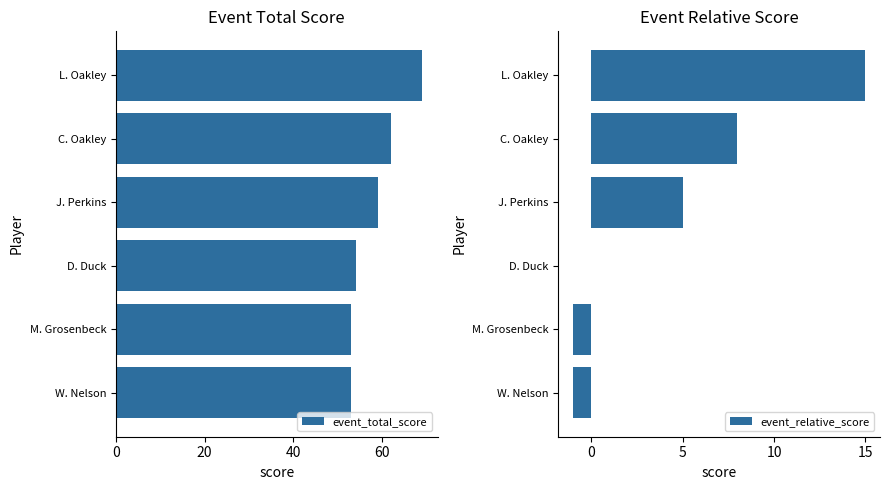

The value of event_total_score at C. Oakley is 92. True or false?

False